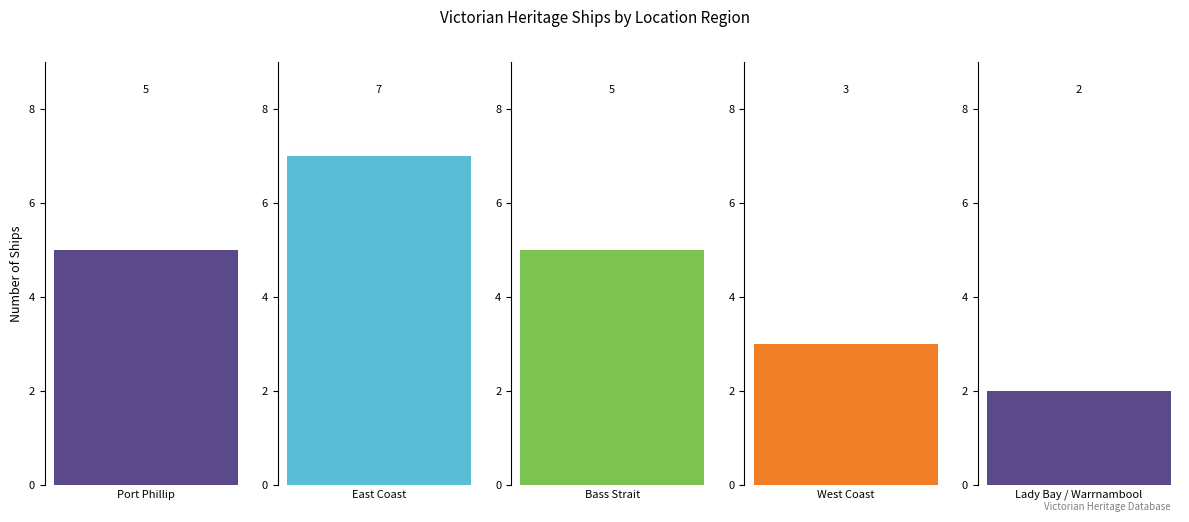

How many values in the West Coast series exceed 1?

1